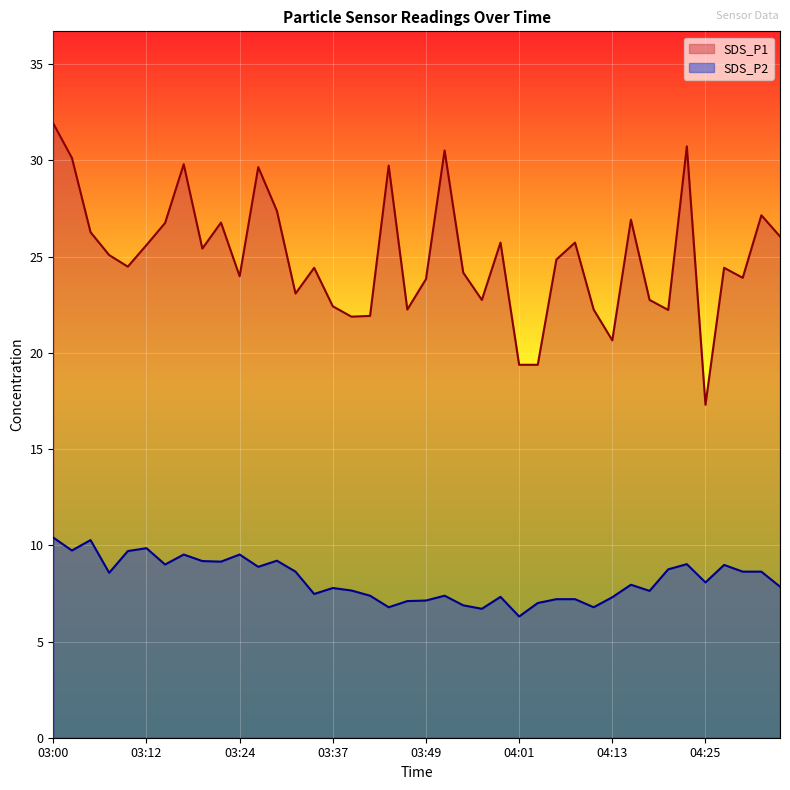

What is the approximate value of SDS_P1 at 03:20?

25.4